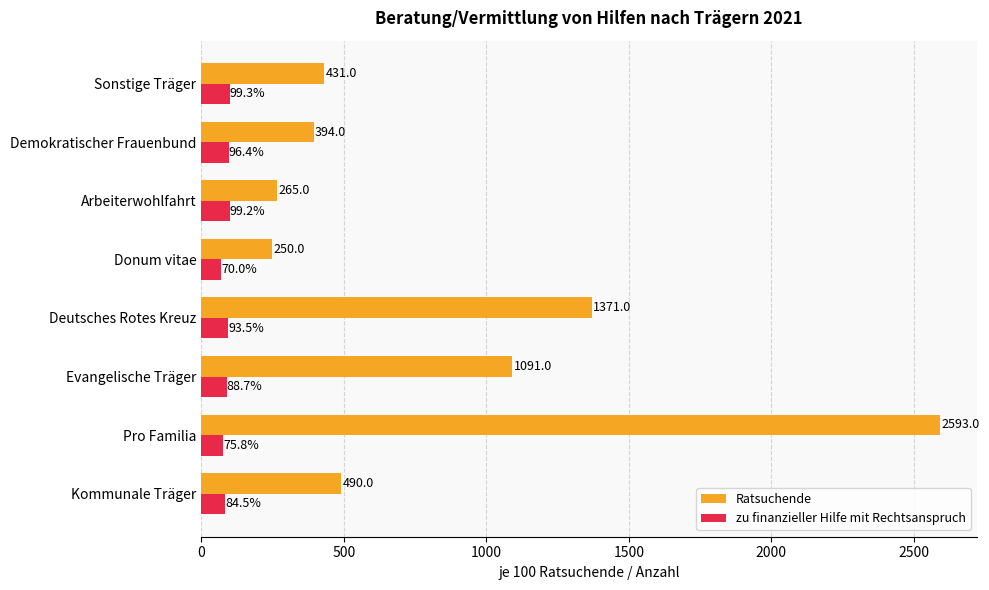

List the series in order of their peak value, highest first.

Ratsuchende, zu finanzieller Hilfe mit Rechtsanspruch